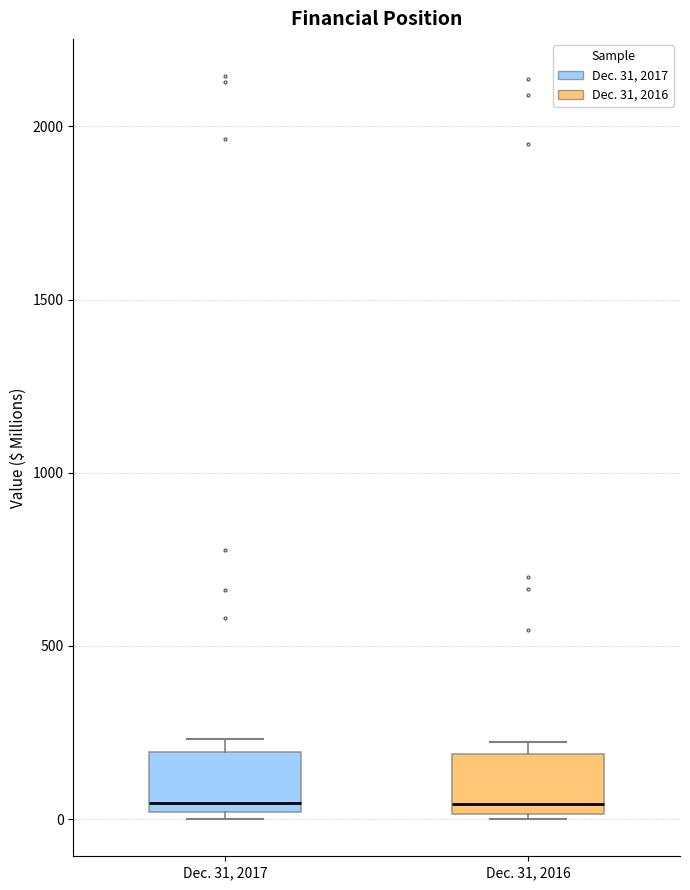

Where does the median line of the box for Dec. 31, 2017 sit on the y-axis? The values are not printed on the chart, so give them approximately, as read against the axis.

50